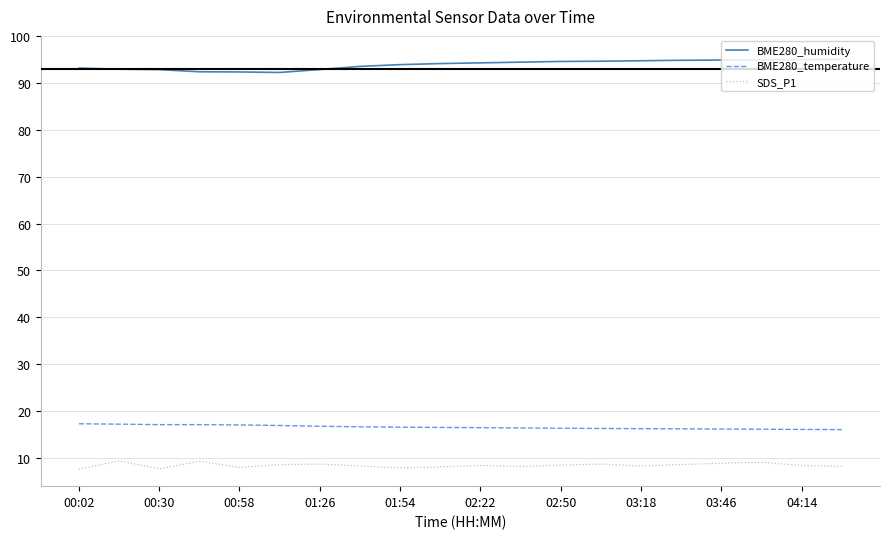

What is the difference between the maximum and second lowest values in the SDS_P1 series?

1.7